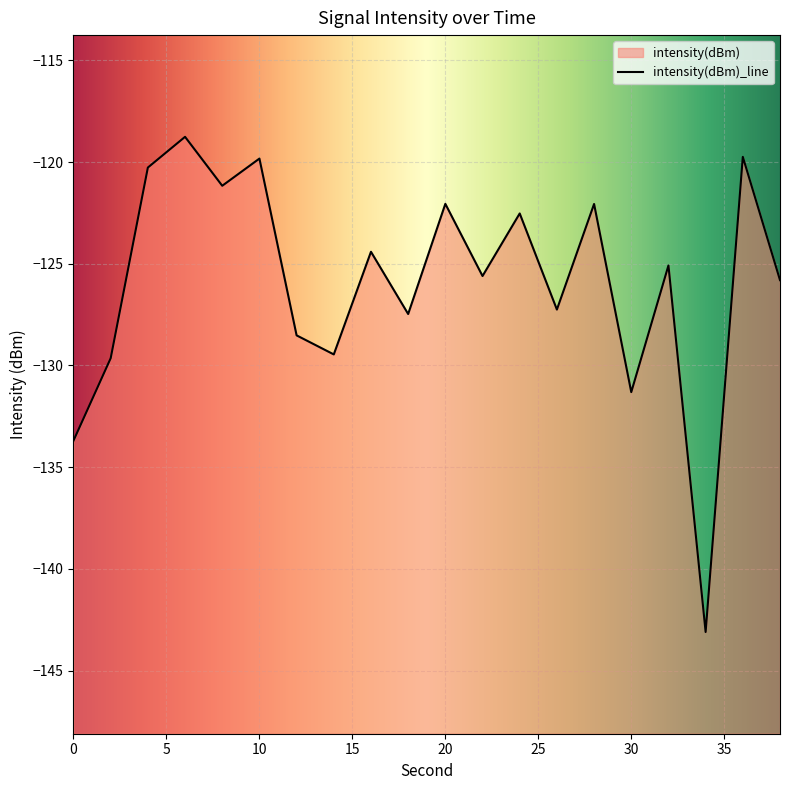

How many values are below -125?

11